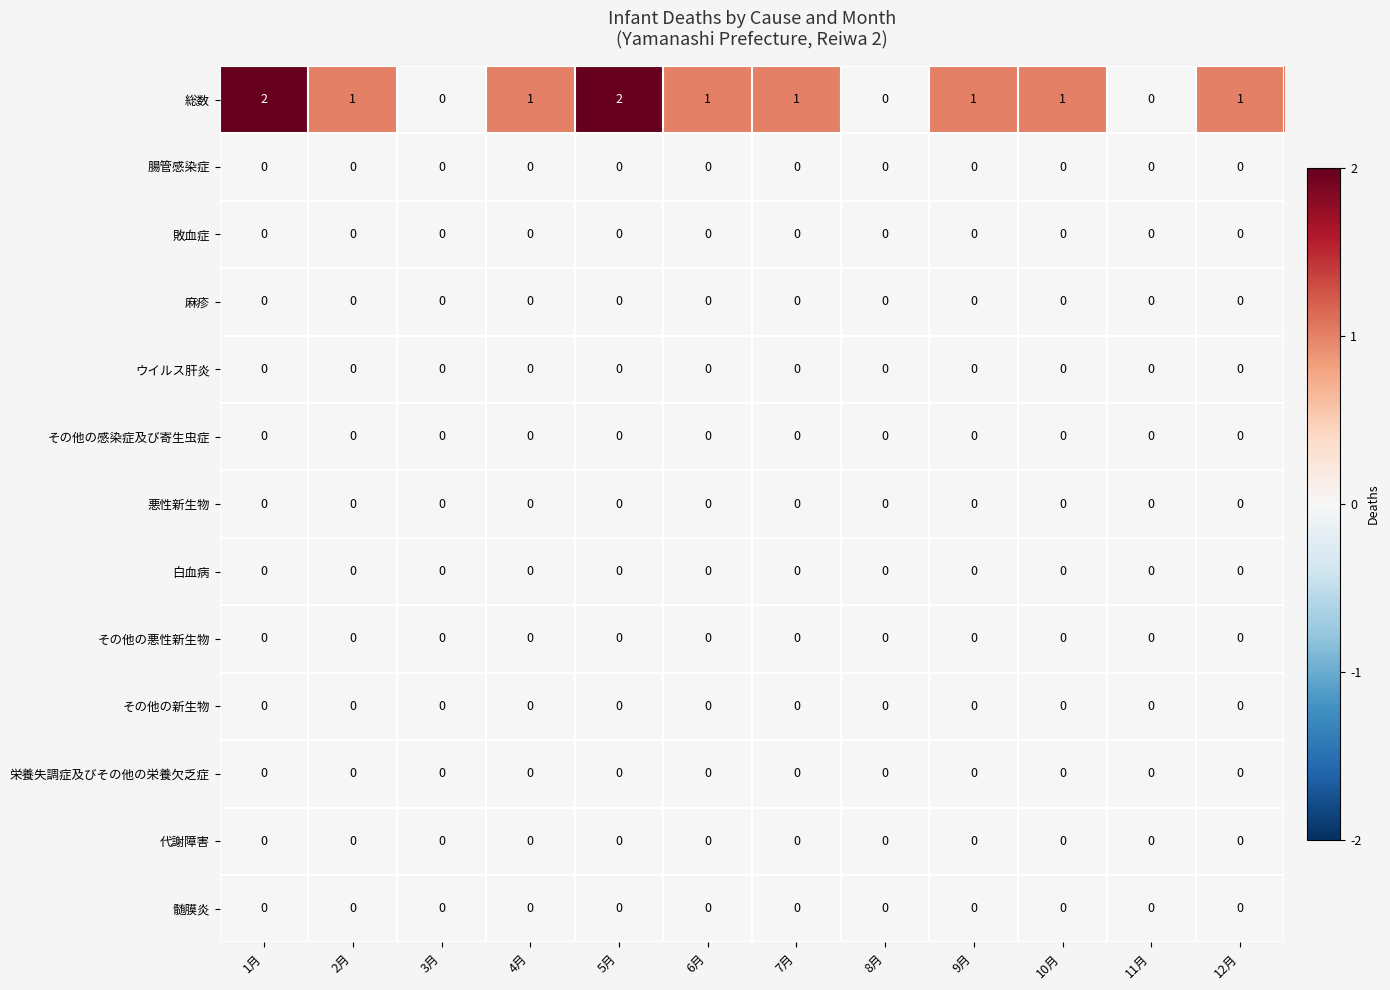

True or false: 腸管感染症 has a value of 0 at 2月.

True